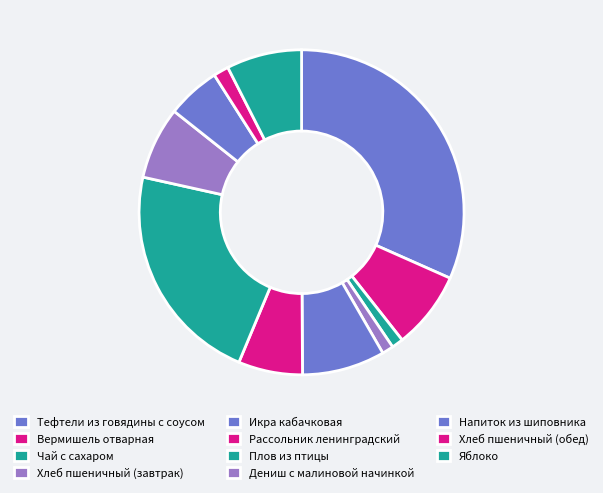

True or false: Яблоко accounts for 7% of the total.

True